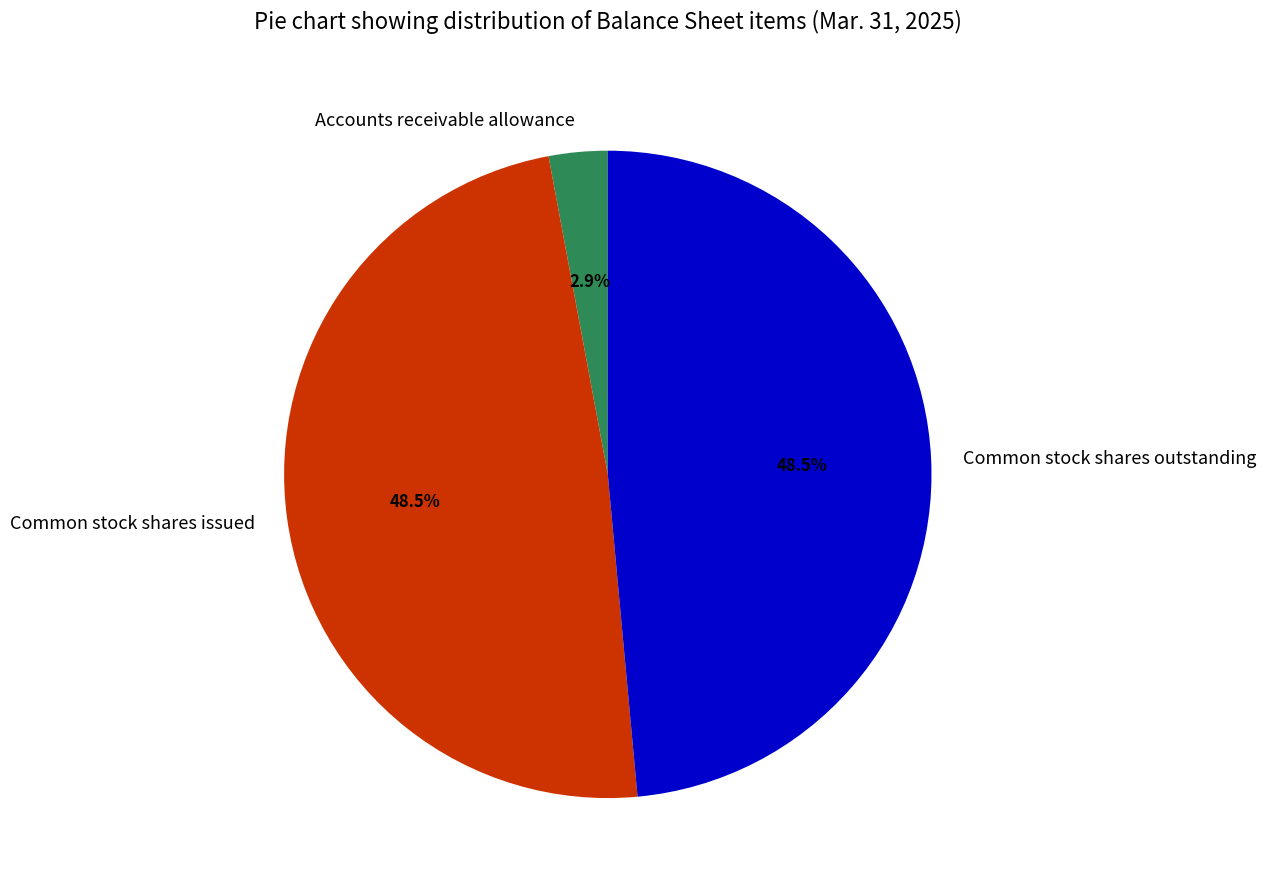

To the nearest percent, what is the difference between the largest and smallest slice percentages?

46%